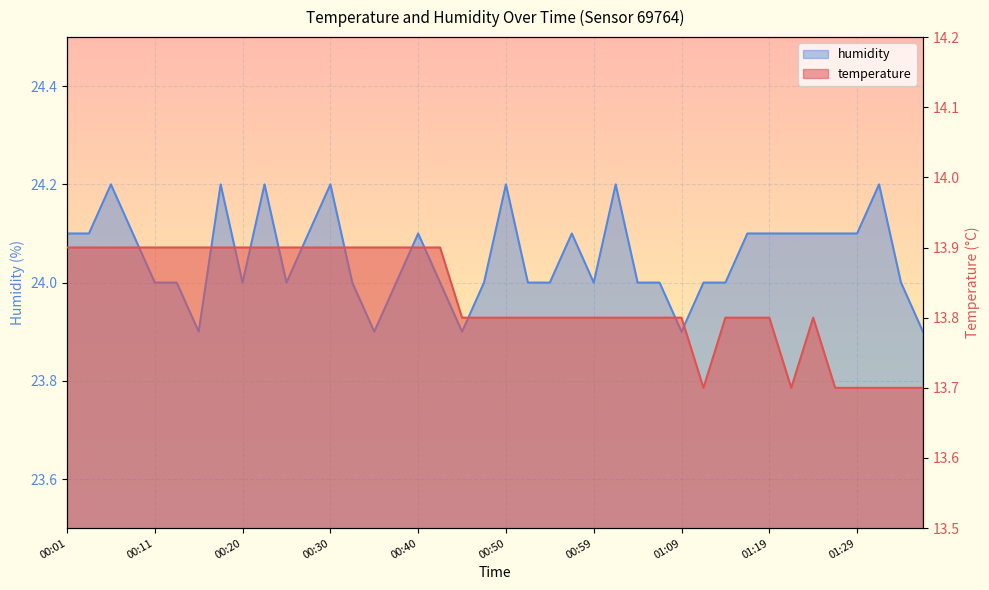

True or false: temperature and humidity intersect in this chart.

False